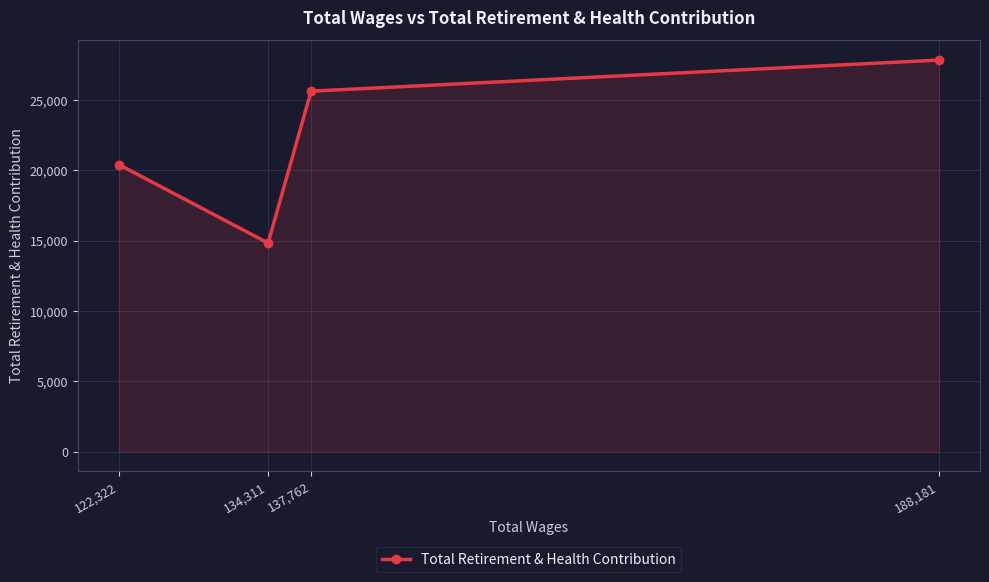

List the labels in order of value, largest first.

188,181, 137,762, 122,322, 134,311